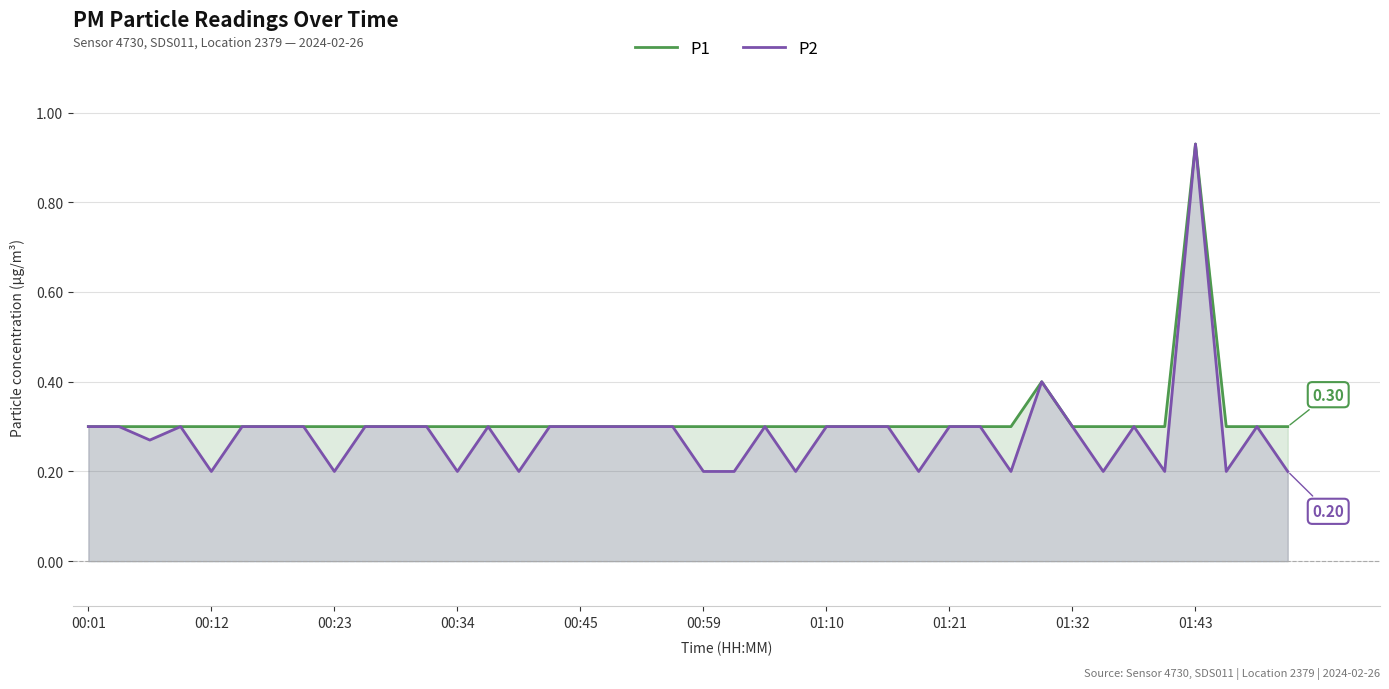

Does the chart display data point markers on the line(s)?

No